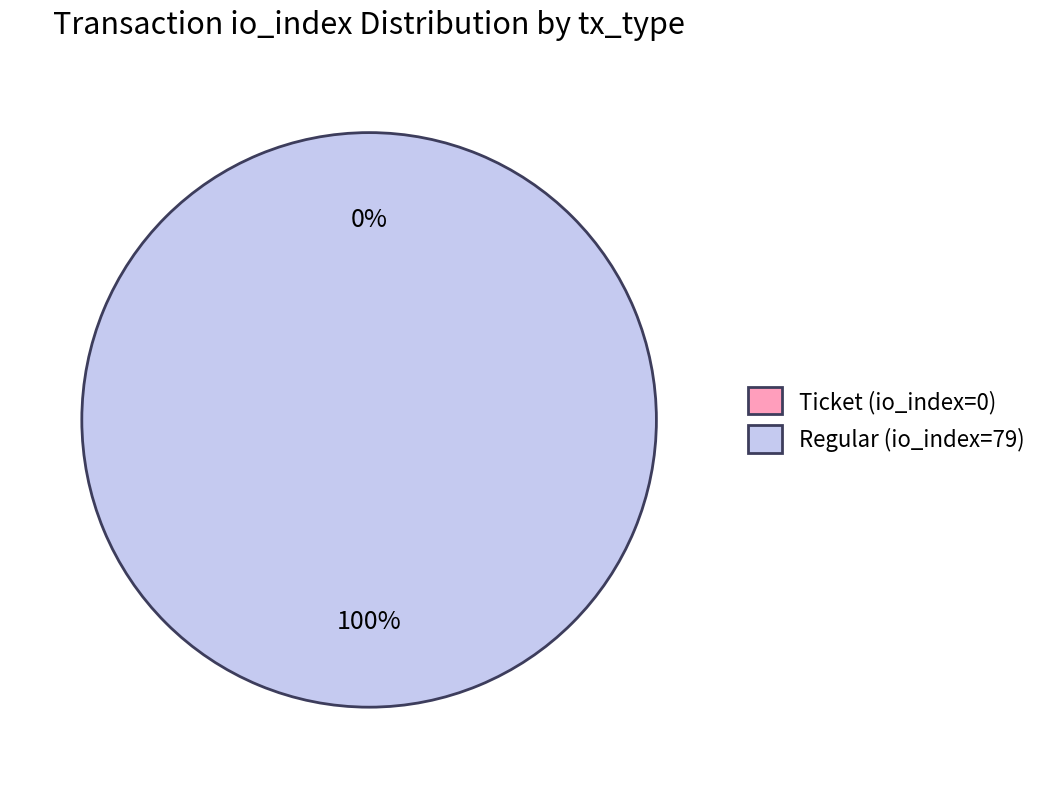

What percentage is NOT represented by Ticket (io_index=0)?

100.0%